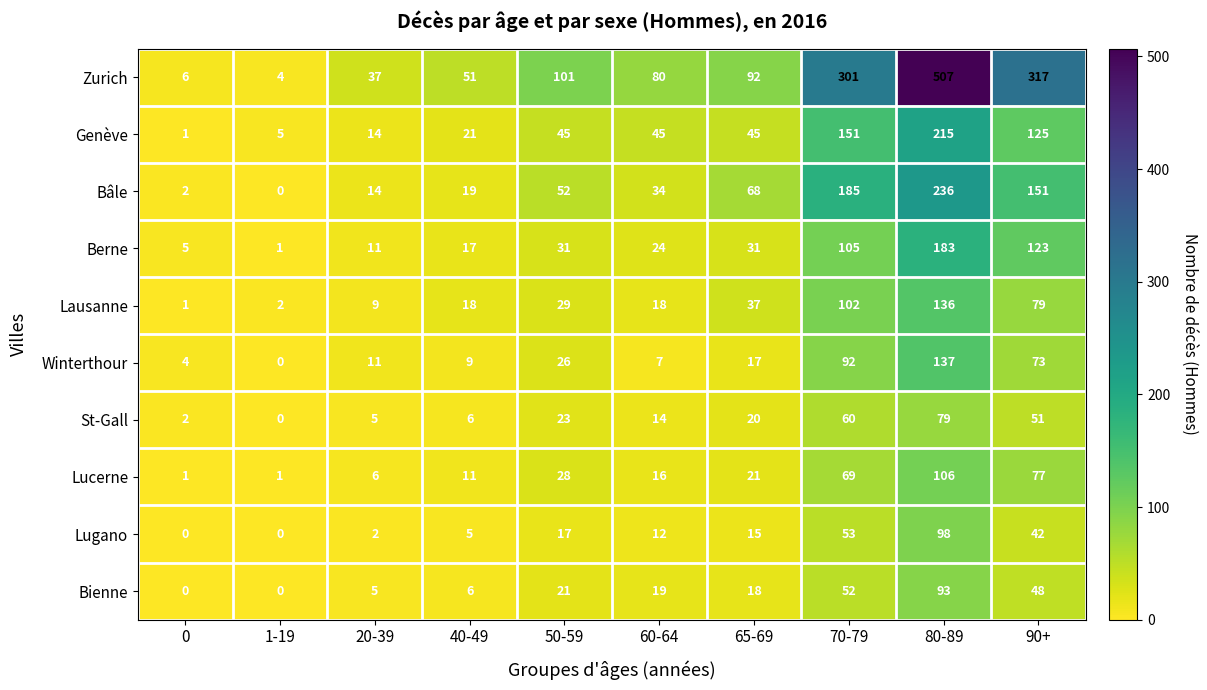

What is the greatest value displayed?

507